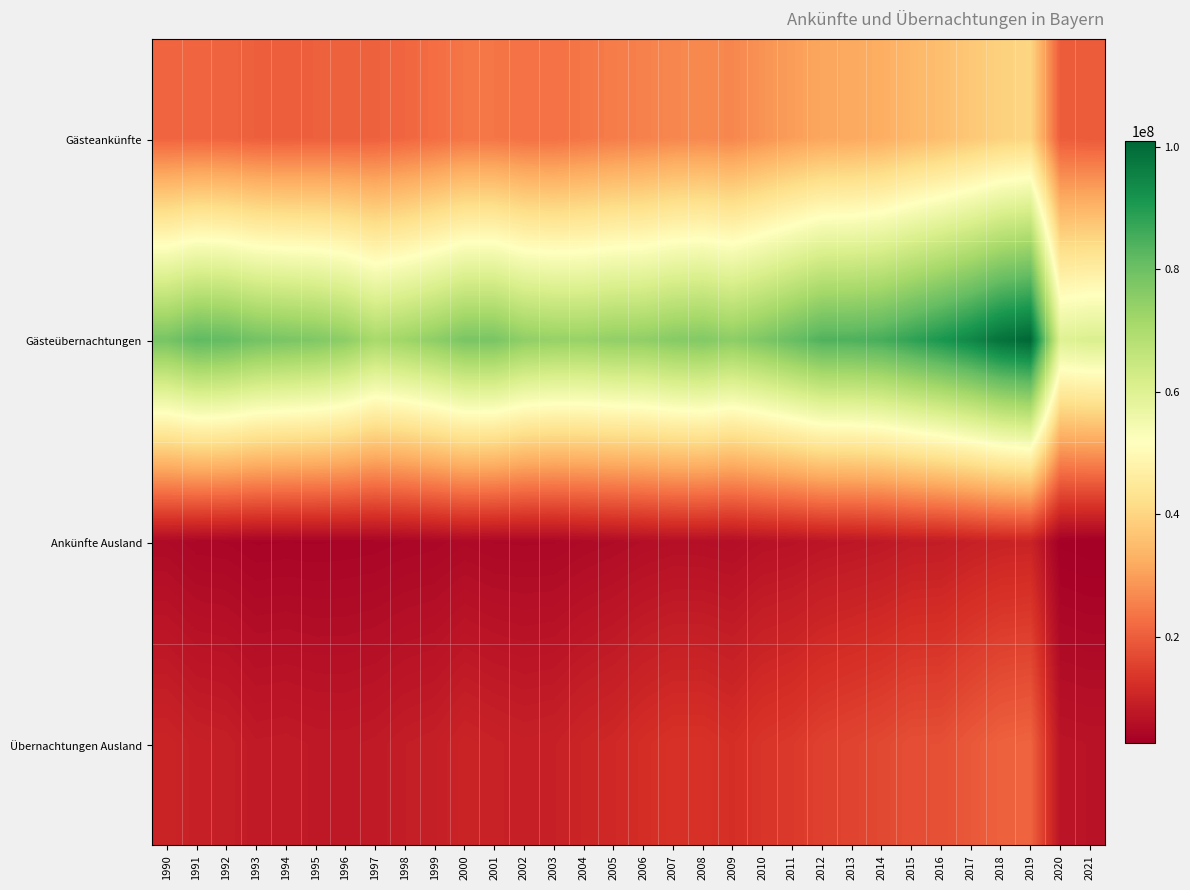

Reading left to right, transcribe all the data shown in this chart.

Gästeankünfte: 1990=21149528	1991=21203697	1992=20974160	1993=20241267	1994=20155491	1995=20316236	1996=20362731	1997=20538780	1998=21446819	1999=22471696	2000=23828000	2001=23756948	2002=23088203	2003=23043500	2004=23851888	2005=24834878	2006=25445882	2007=26365546	2008=26659409	2009=26352658	2010=28214841	2011=29784115	2012=31156635	2013=31611343	2014=32469354	2015=34200101	2016=35551504	2017=37278748	2018=39117241	2019=40010919	2020=19832155	2021=19550823
Gästeübernachtungen: 1990=78471040	1991=82084413	1992=81471441	1993=79089135	1994=78073746	1995=77249265	1996=75160430	1997=70791859	1998=72448314	1999=75052146	2000=78194645	2001=78232220	2002=74738406	2003=73779781	2004=73609569	2005=74527516	2006=74654528	2007=76244663	2008=76894619	2009=75146852	2010=77570061	2011=80705100	2012=84012948	2013=84153218	2014=85226707	2015=88109857	2016=91043683	2017=94368996	2018=98700118	2019=100911480	2020=59962427	2021=60969813
Ankünfte Ausland: 1990=4932804	1991=4238594	1992=4136610	1993=3713564	1994=3794506	1995=3747417	1996=3805600	1997=3925095	1998=4186787	1999=4350871	2000=4846547	2001=4519985	2002=4464113	2003=4508392	2004=4956470	2005=5289811	2006=5735549	2007=6031078	2008=6001081	2009=5783954	2010=6489663	2011=6727687	2012=7295559	2013=7575958	2014=7923688	2015=8528789	2016=8630214	2017=9379696	2018=9933955	2019=10070099	2020=2885886	2021=2647334
Übernachtungen Ausland: 1990=10225434	1991=9336174	1992=9074177	1993=8107767	1994=8237180	1995=7948590	1996=7902773	1997=8160439	1998=8778222	1999=9105669	2000=10169402	2001=9684523	2002=9294707	2003=9493493	2004=10417051	2005=11012753	2006=12058820	2007=12802378	2008=12836186	2009=12149559	2010=13445921	2011=14069151	2012=15289289	2013=15919454	2014=16571205	2015=17555910	2016=17653699	2017=19126297	2018=20490203	2019=20899137	2020=7051228	2021=6845145